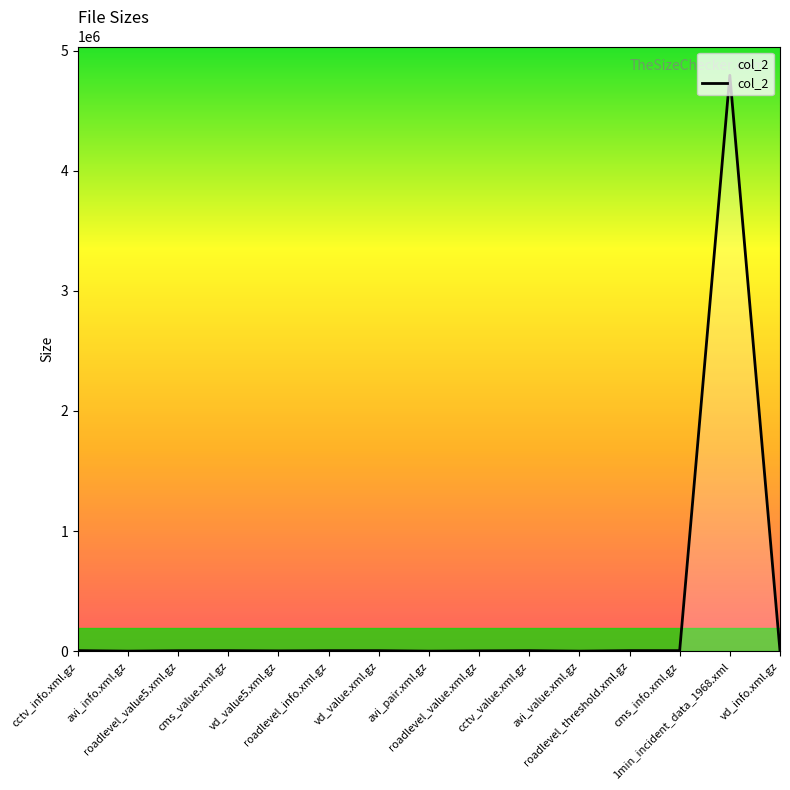

What is the difference between the maximum and minimum values?

4792339